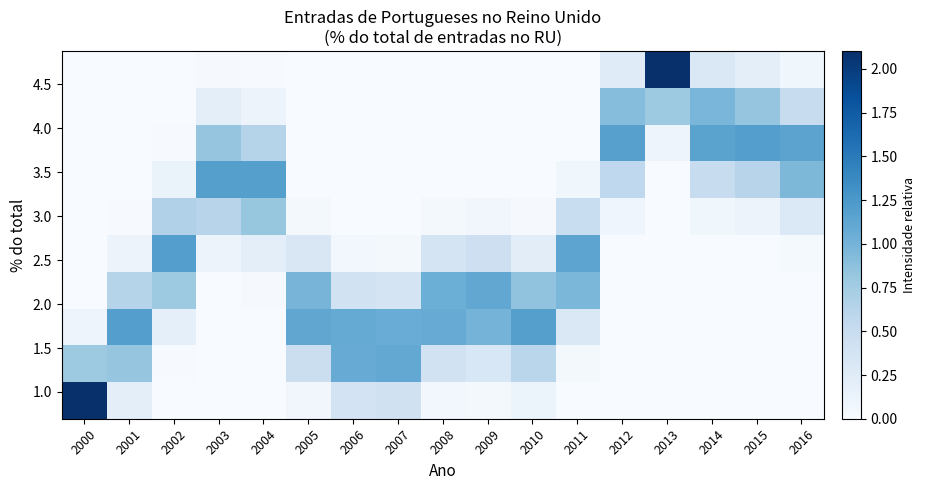

What is the maximum value shown in the chart?

2.1